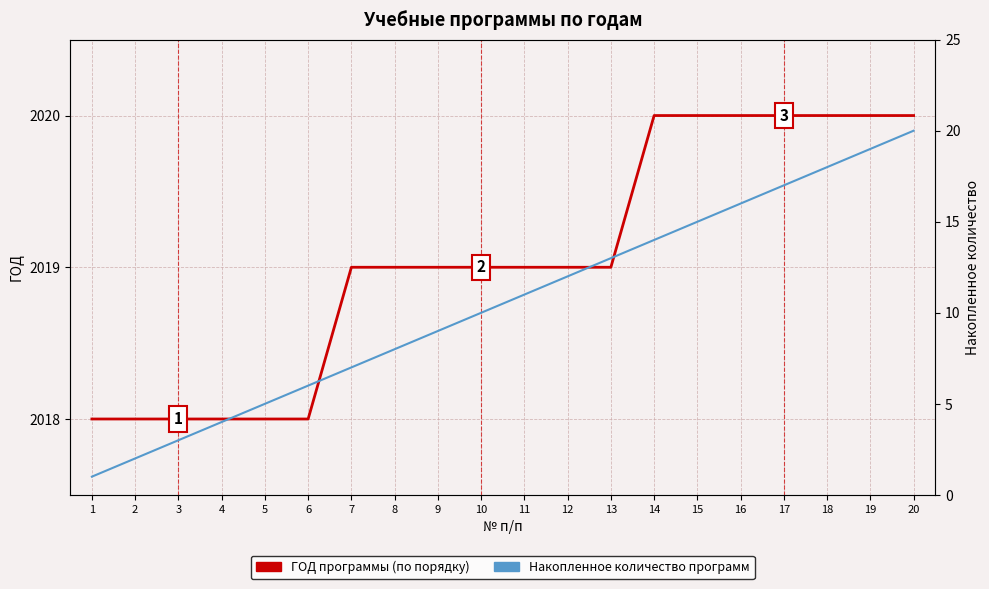

What is the greatest value displayed?

2020